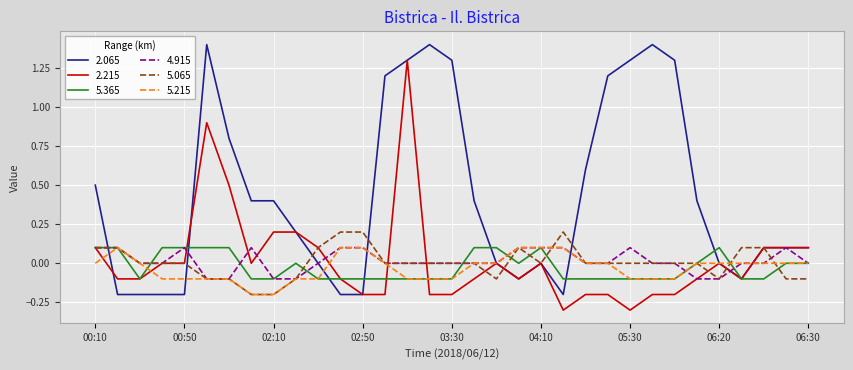

Which series has the largest total across all categories?

2.065